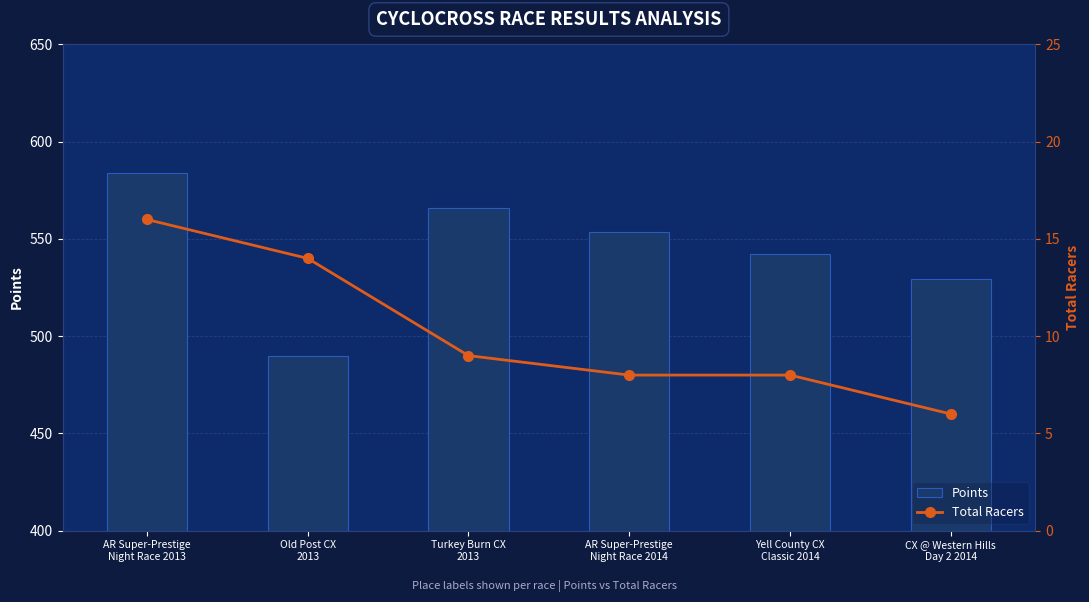

True or false: Points has a value of 565.8 at Turkey Burn CX
2013.

True